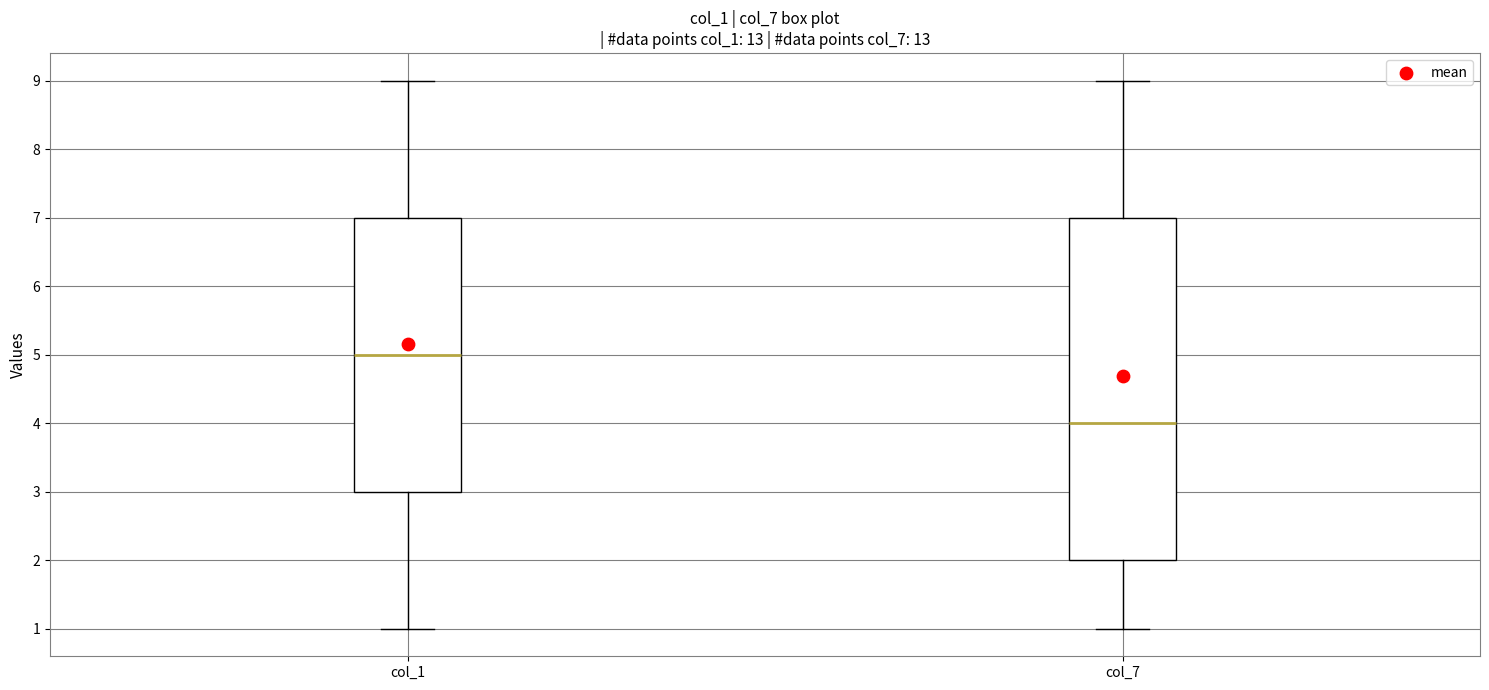

Where does the lower whisker of the box for col_7 end on the y-axis? The values are not printed on the chart, so give them approximately, as read against the axis.

1